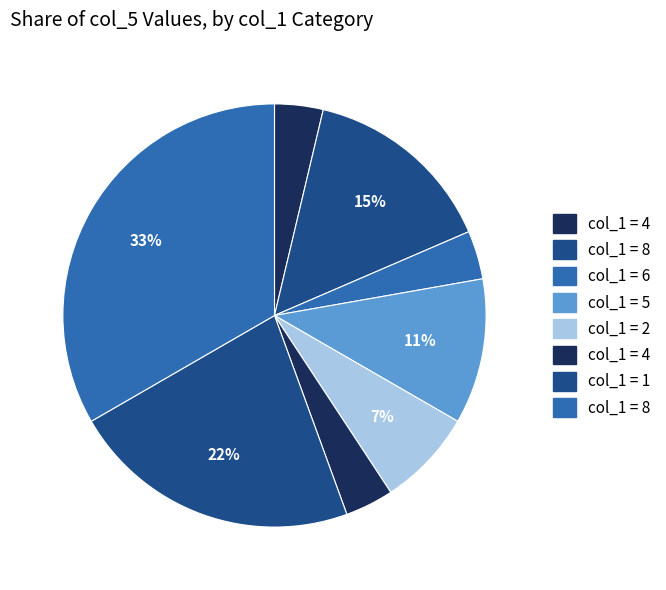

Is there a majority slice in this chart?

No